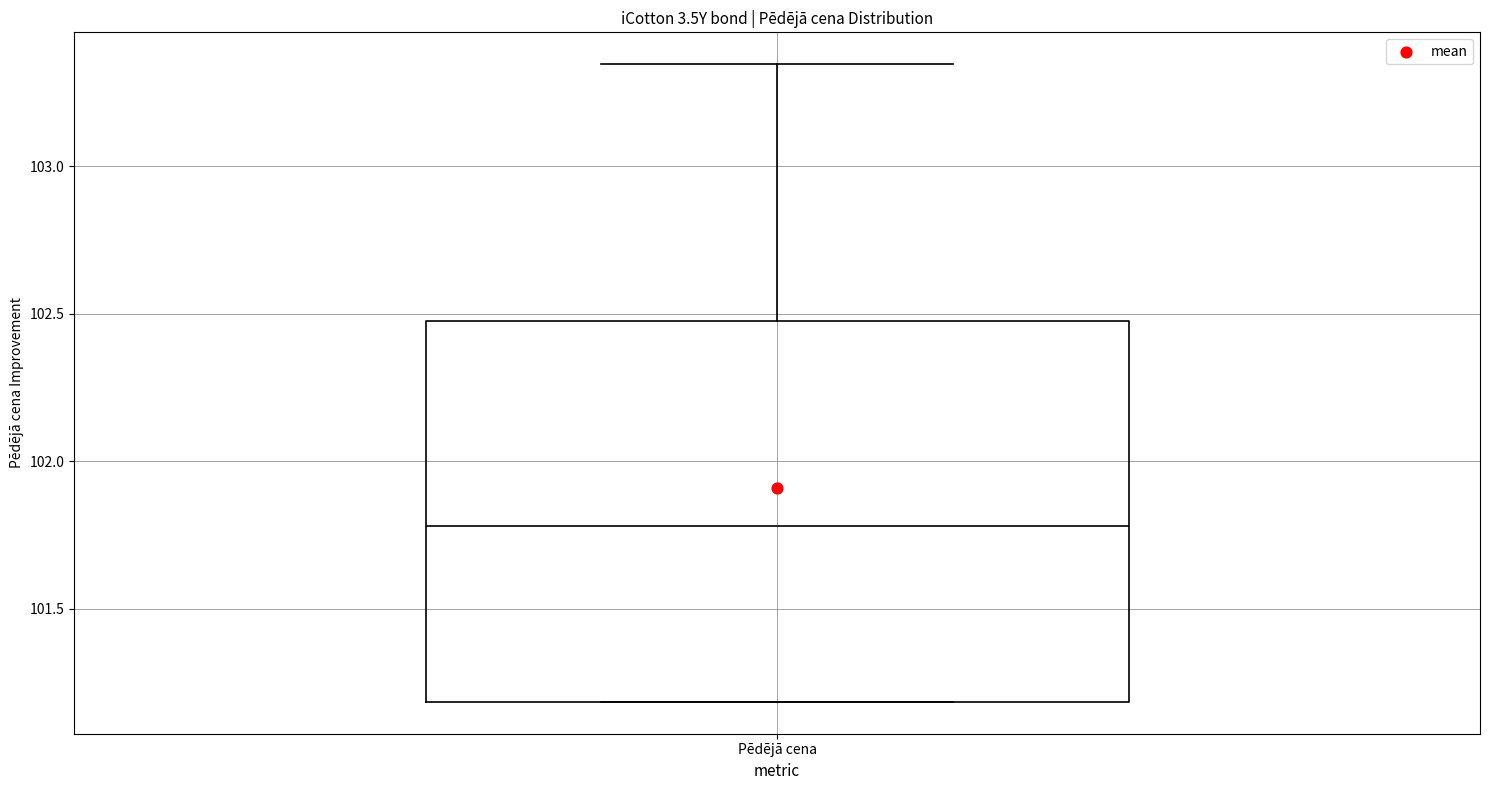

Where does the upper whisker of the box for Pēdējā cena end on the y-axis? The values are not printed on the chart, so give them approximately, as read against the axis.

103.35